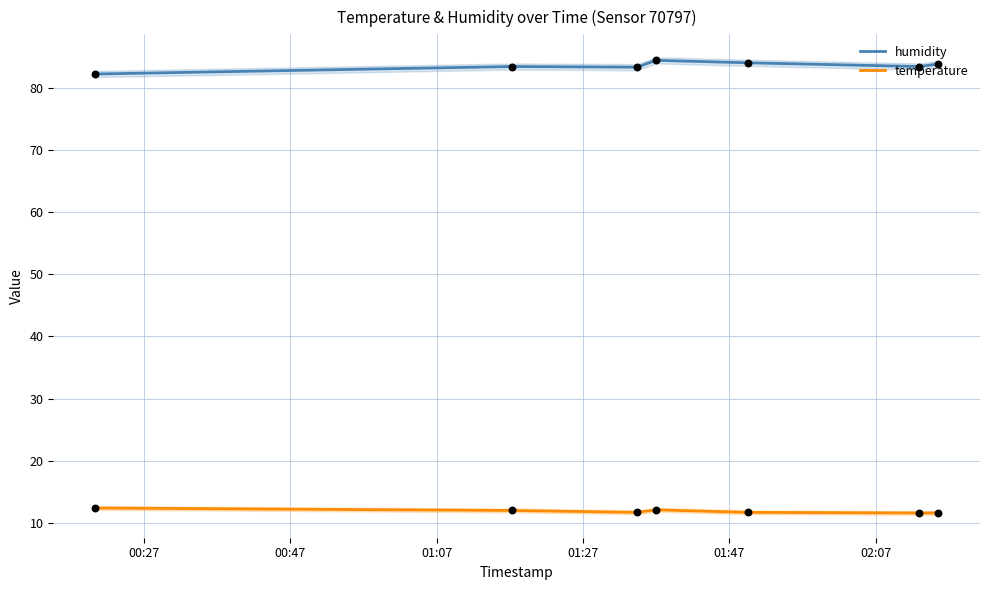

What is the highest value of the humidity series?

84.4